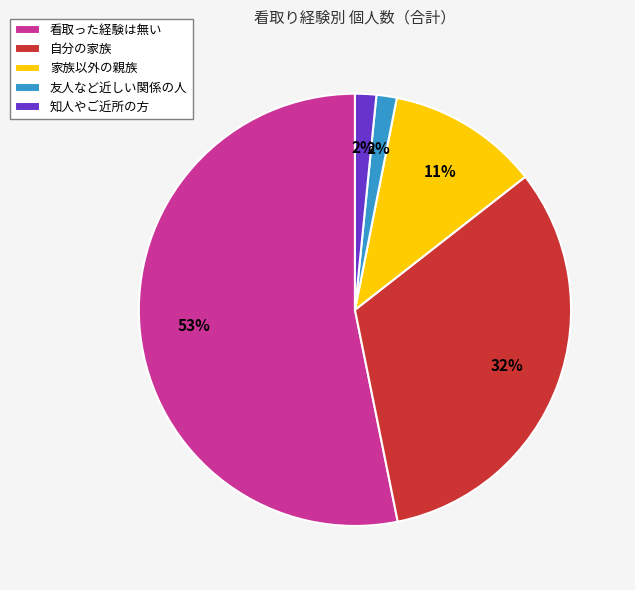

Is it true that 自分の家族 is 42% of the pie?

False